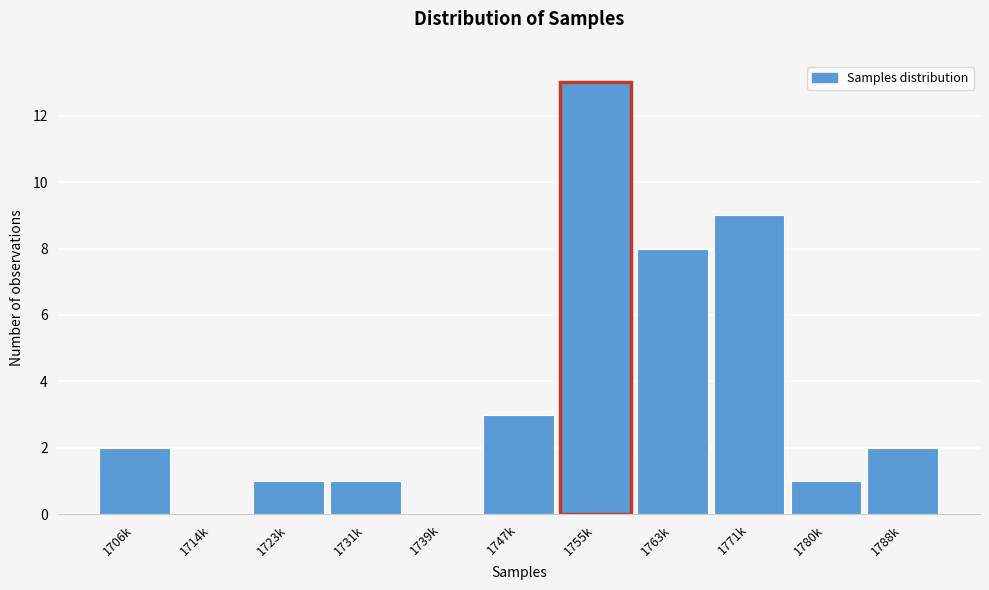

Reading right to left, transcribe all the data shown in this chart.

1788k=2	1780k=1	1771k=9	1763k=8	1755k=13	1747k=3	1739k=0	1731k=1	1723k=1	1714k=0	1706k=2